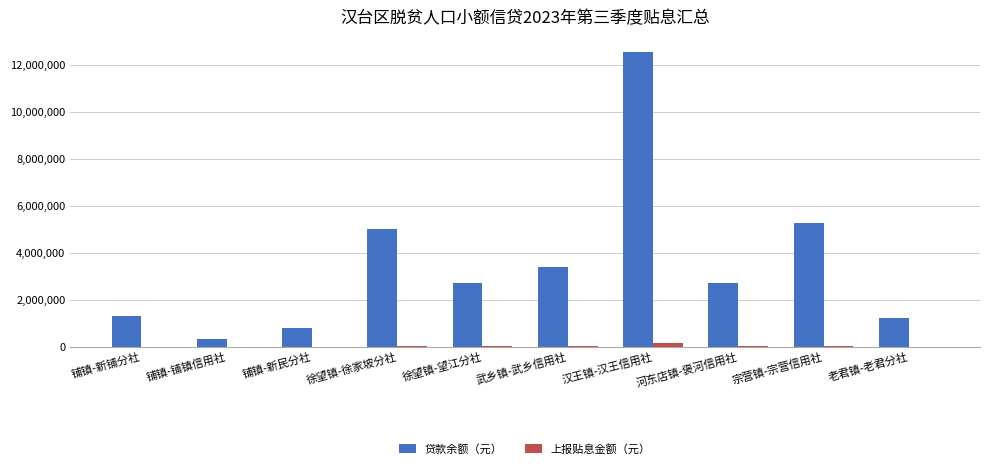

Is it true that 贷款余额（元） equals 815000.0 at 铺镇-新民分社?

True